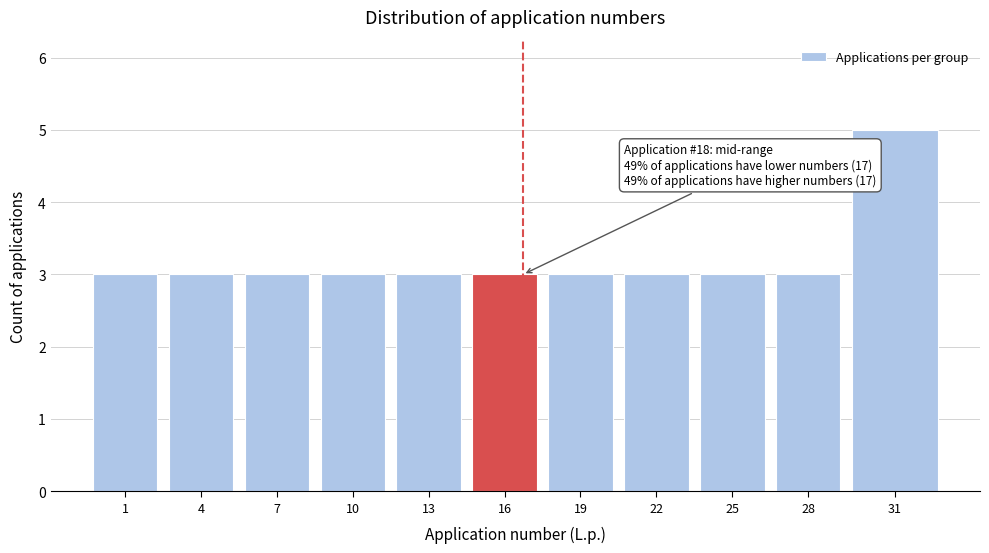

Reading left to right, extract all data points from this chart.

1=3	4=3	7=3	10=3	13=3	16=3	19=3	22=3	25=3	28=3	31=5